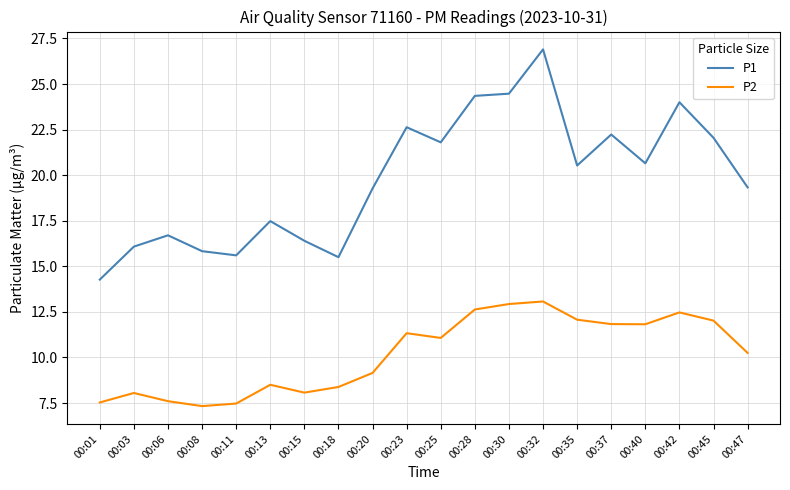

What are all the series names shown in the legend?

P1, P2